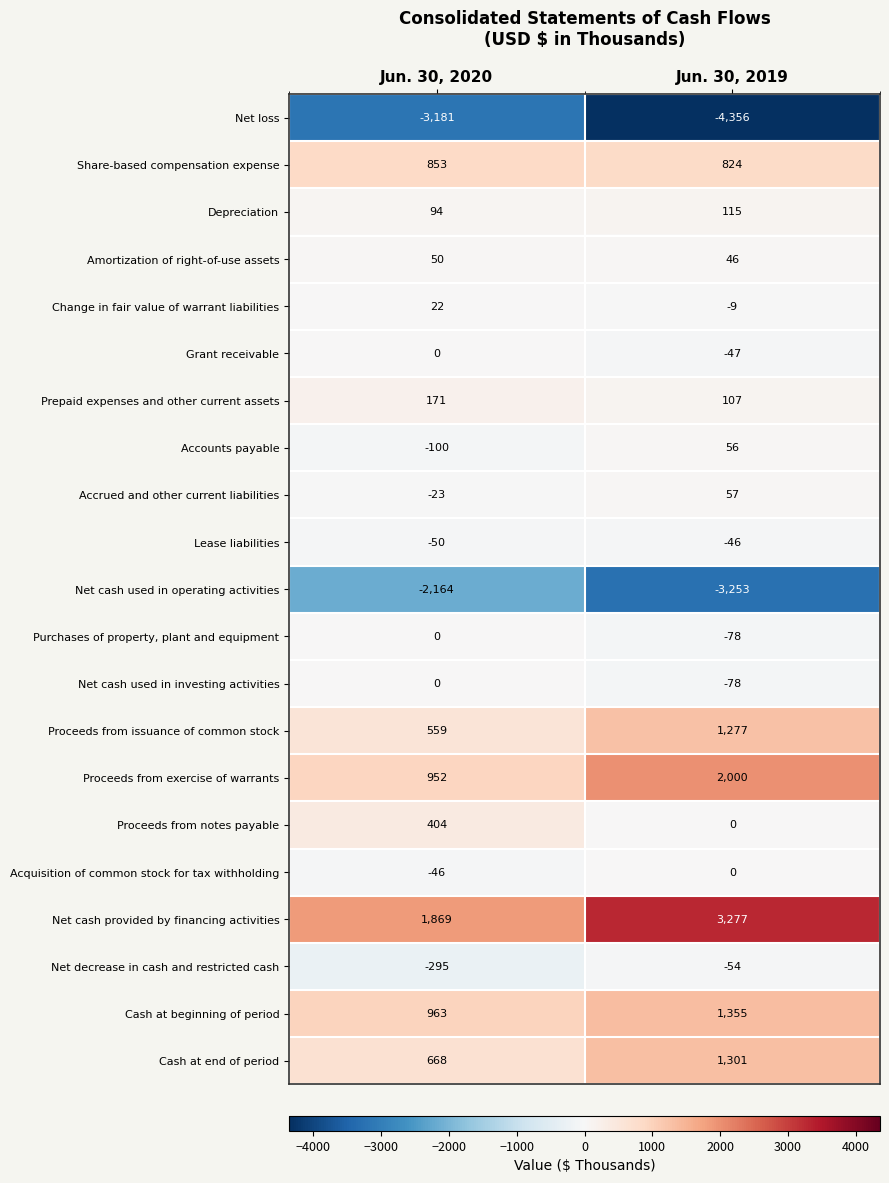

Between Jun. 30, 2020 and Jun. 30, 2019, which series saw the biggest shift?

Net cash provided by financing activities